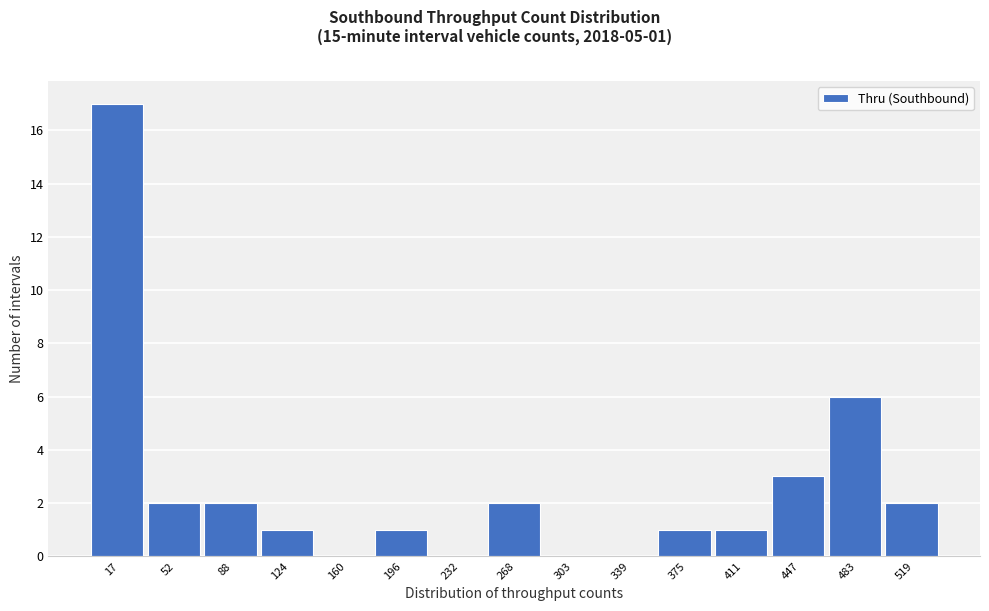

Reading left to right, transcribe all the data shown in this chart.

17=17	52=2	88=2	124=1	160=0	196=1	232=0	268=2	303=0	339=0	375=1	411=1	447=3	483=6	519=2